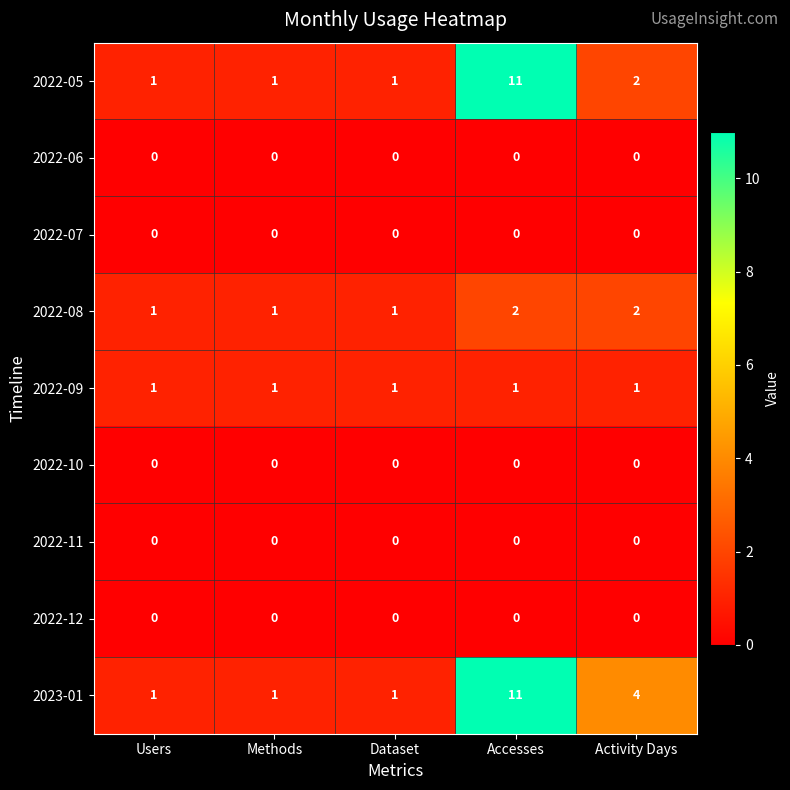

True or false: 2022-08 has a value of 1 at Accesses.

False